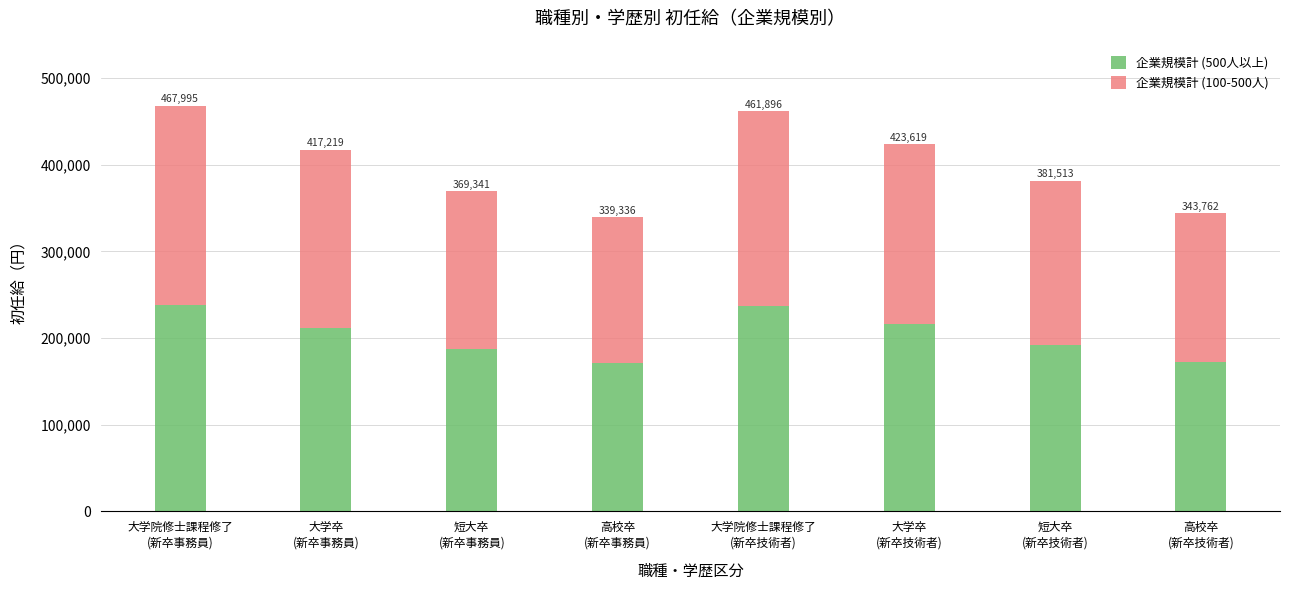

Does the chart contain stacked bars?

Yes